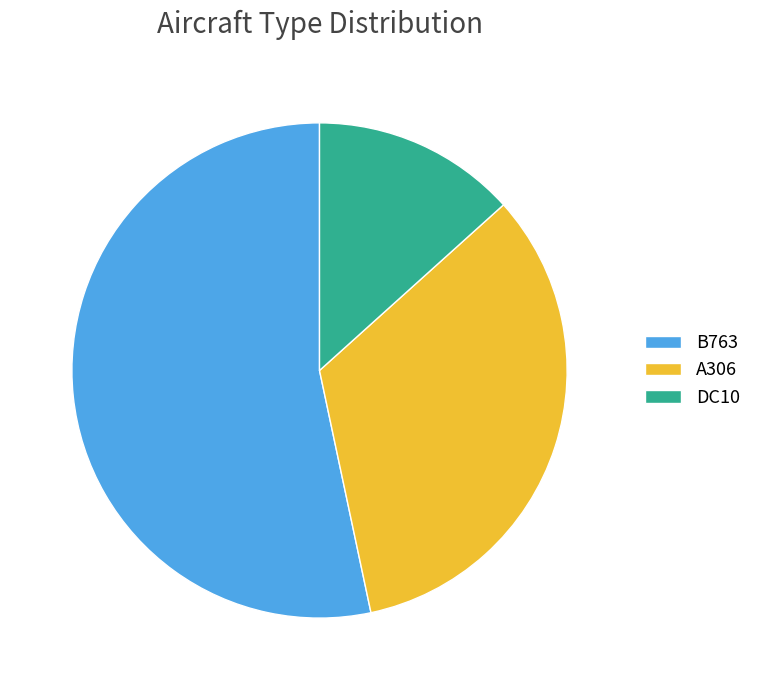

True or false: DC10 accounts for 3% of the total.

False